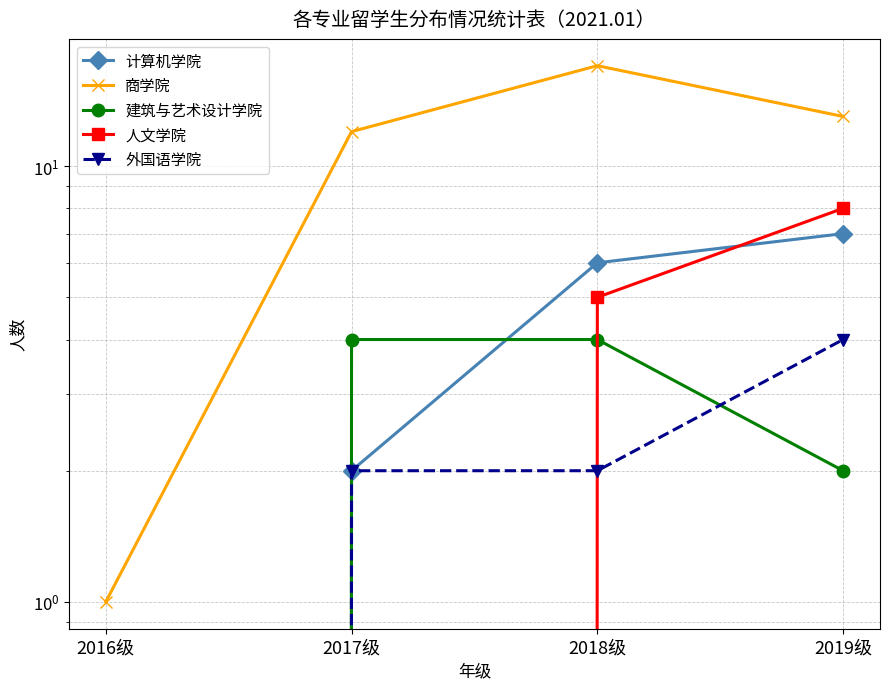

Which has a higher value, 2018级 or 2017级?

2018级